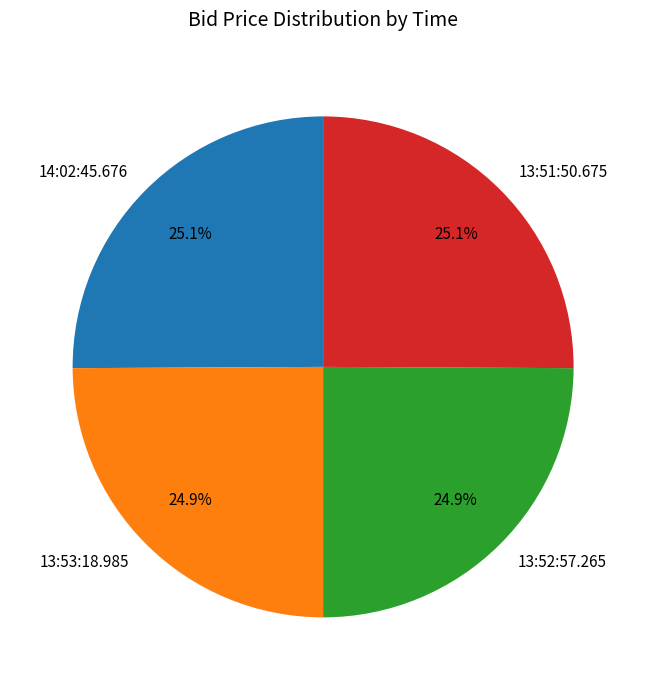

To the nearest percent, what percentage of the pie is 13:53:18.985?

25%